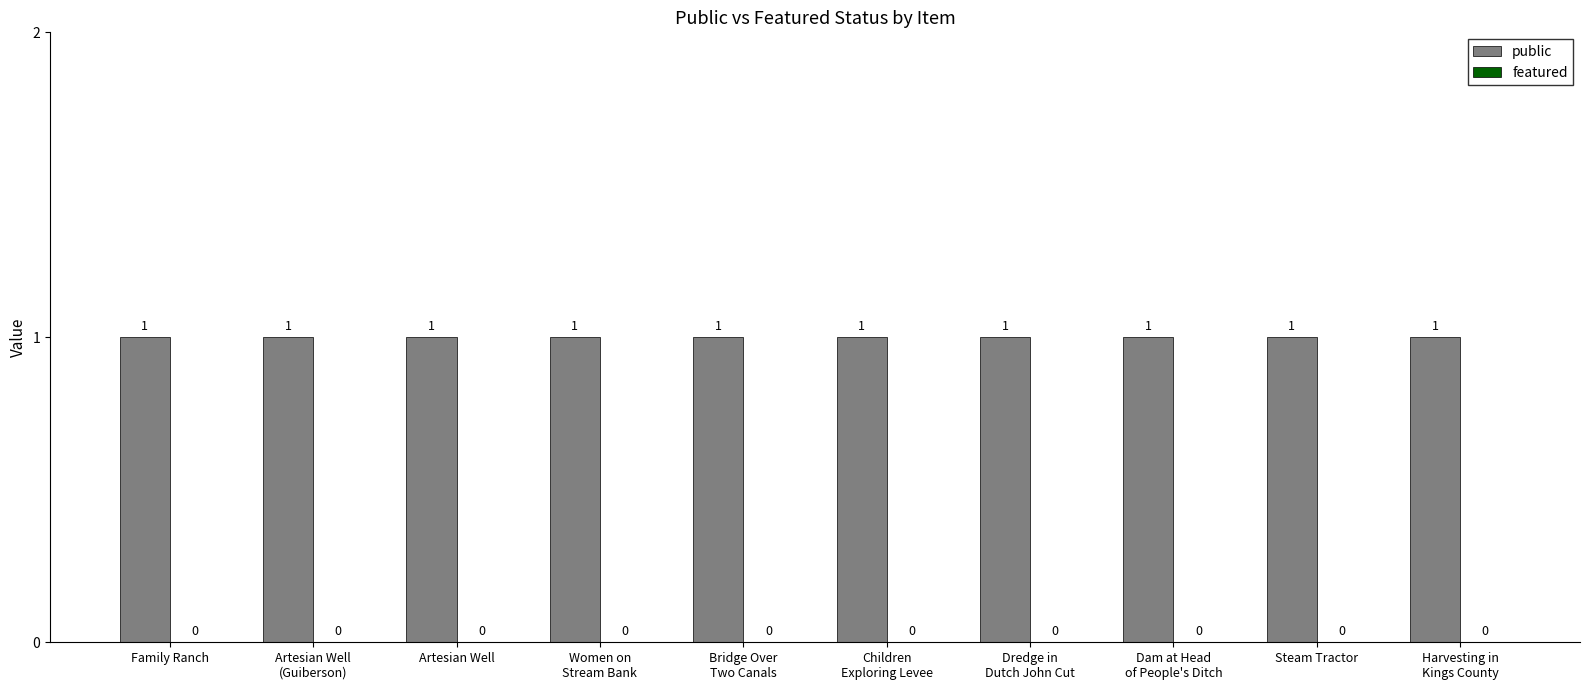

Which series has the largest range (max minus min)?

public